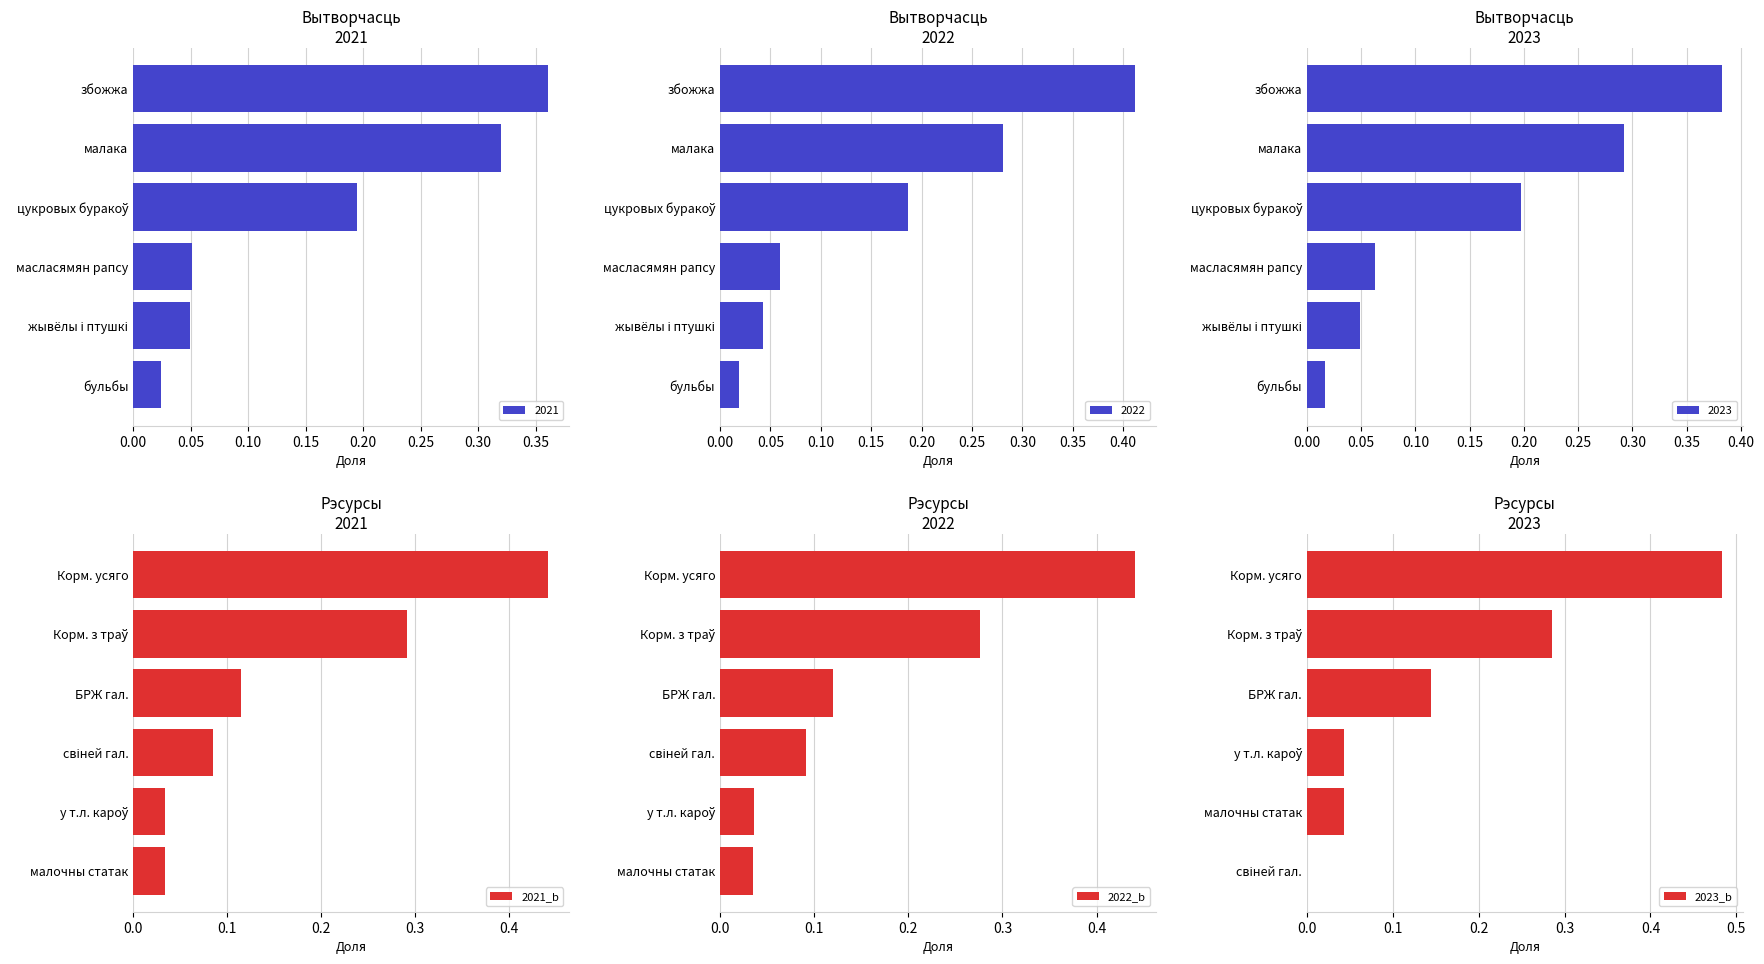

The 2021 series shows 0.0 at масласямян рапсу. True or false?

False